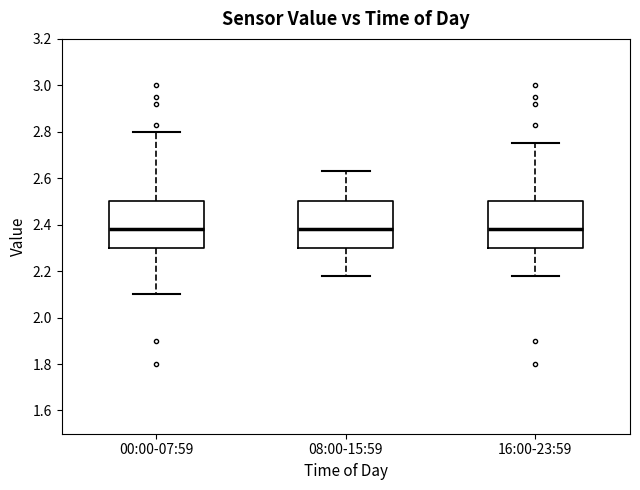

Reading left to right, transcribe this box plot: for each box, give where its median line is, the range the box spans, and where its two whiskers end, as read against the y-axis. The values are not printed on the chart, so give them approximately, as read against the axis.

00:00-07:59: median 2.38, box 2.30 to 2.50, whiskers 2.10 to 2.80
08:00-15:59: median 2.38, box 2.30 to 2.50, whiskers 2.18 to 2.64
16:00-23:59: median 2.38, box 2.30 to 2.50, whiskers 2.18 to 2.76